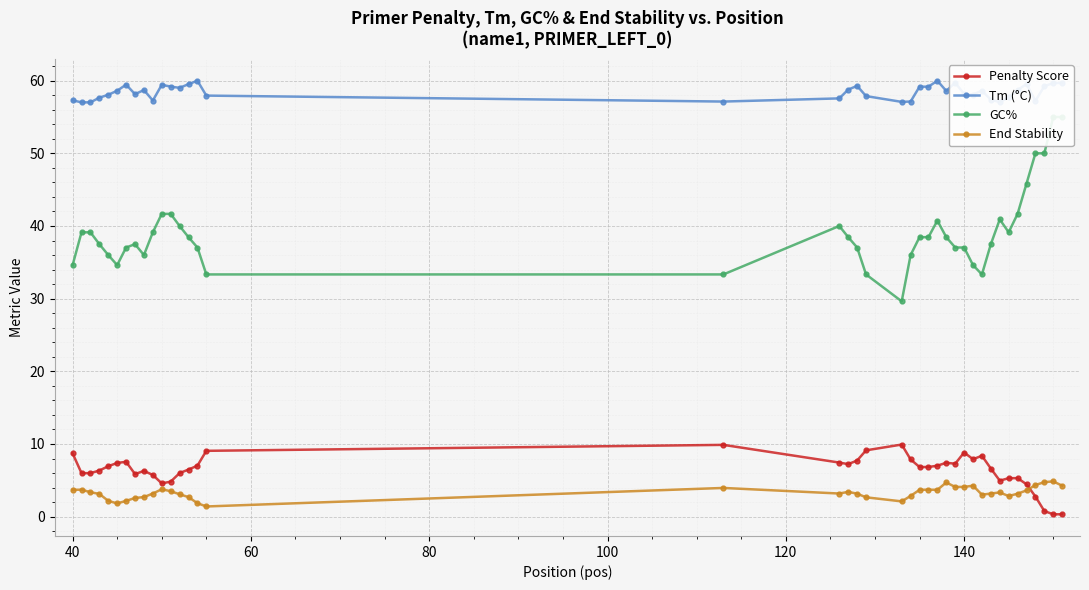

True or false: Penalty Score and Tm (°C) cross at least once.

False